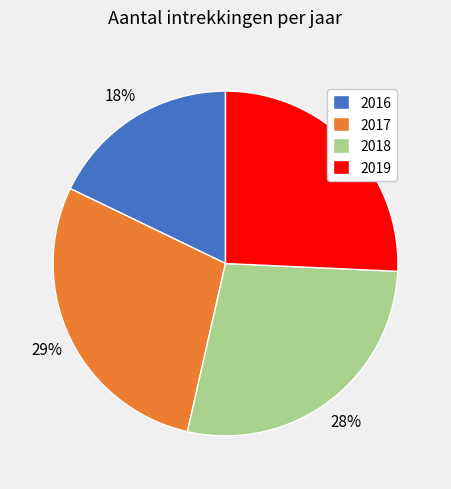

True or false: 2019 accounts for 40% of the total.

False